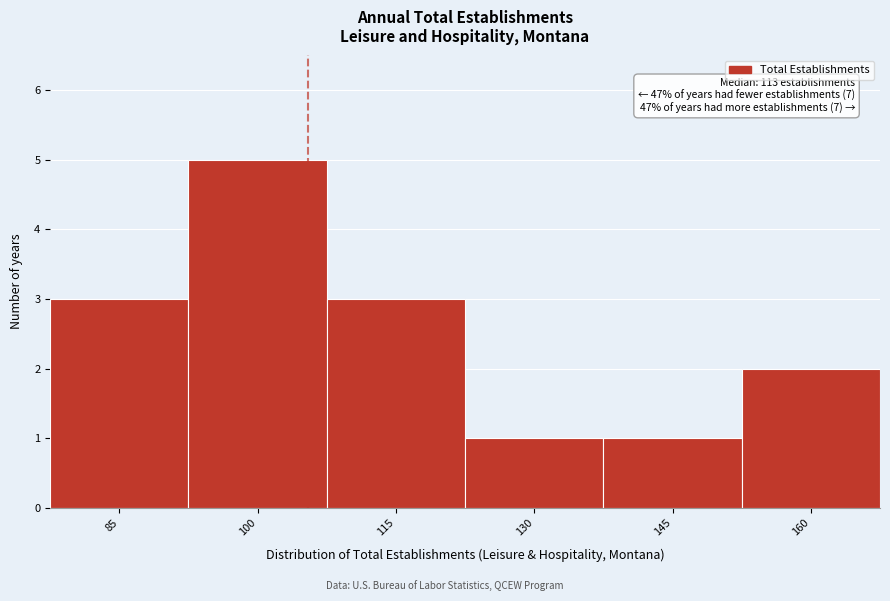

Reading right to left, list all the values displayed in this chart.

2	1	1	3	5	3